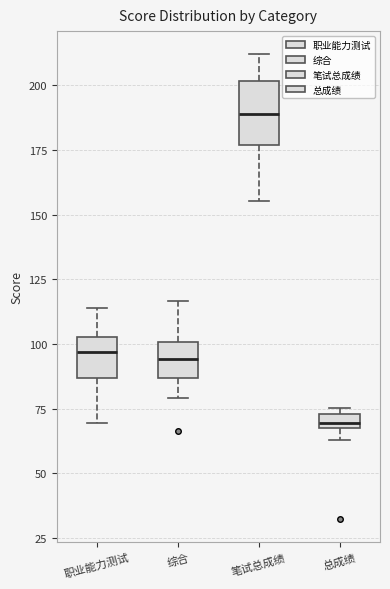

Which box has the highest median line?

笔试总成绩